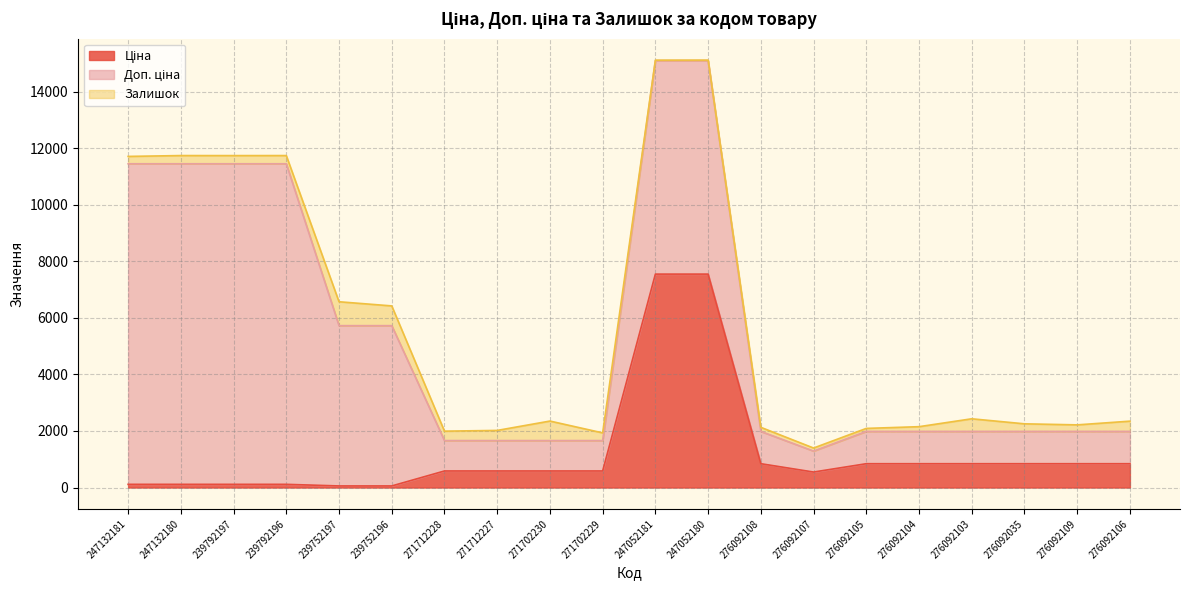

What is the sum of all Залишок values?

6197.0